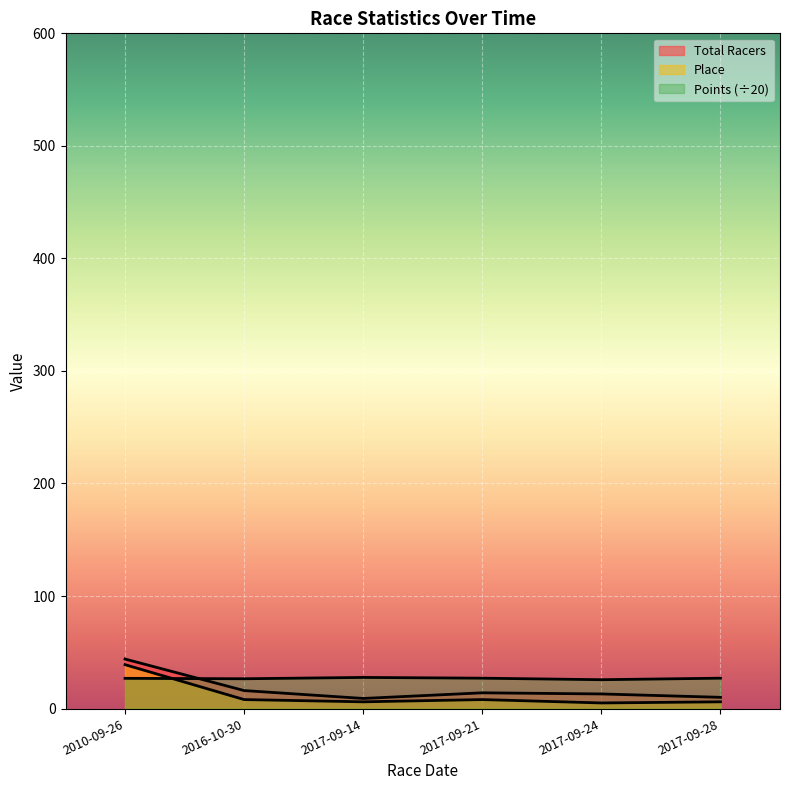

What is the difference between the highest and lowest values at 2017-09-24?

20.6